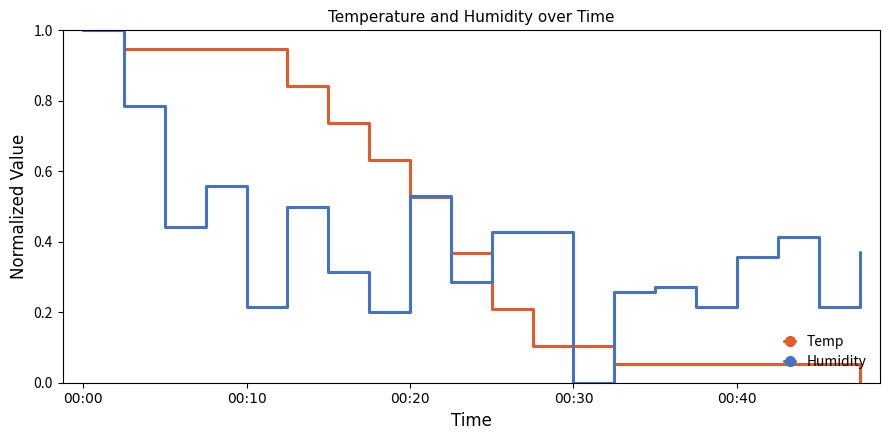

How many Humidity values are between 0 and 1?

20